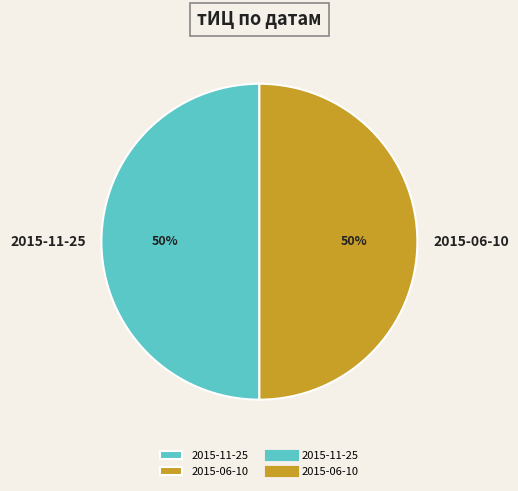

The 2015-06-10 slice represents 58% of the pie. True or false?

False